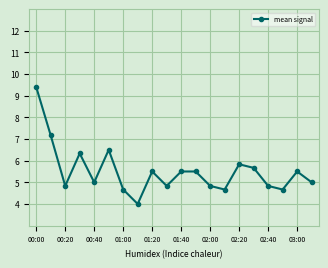

What is the minimum value shown in the chart?

4.0